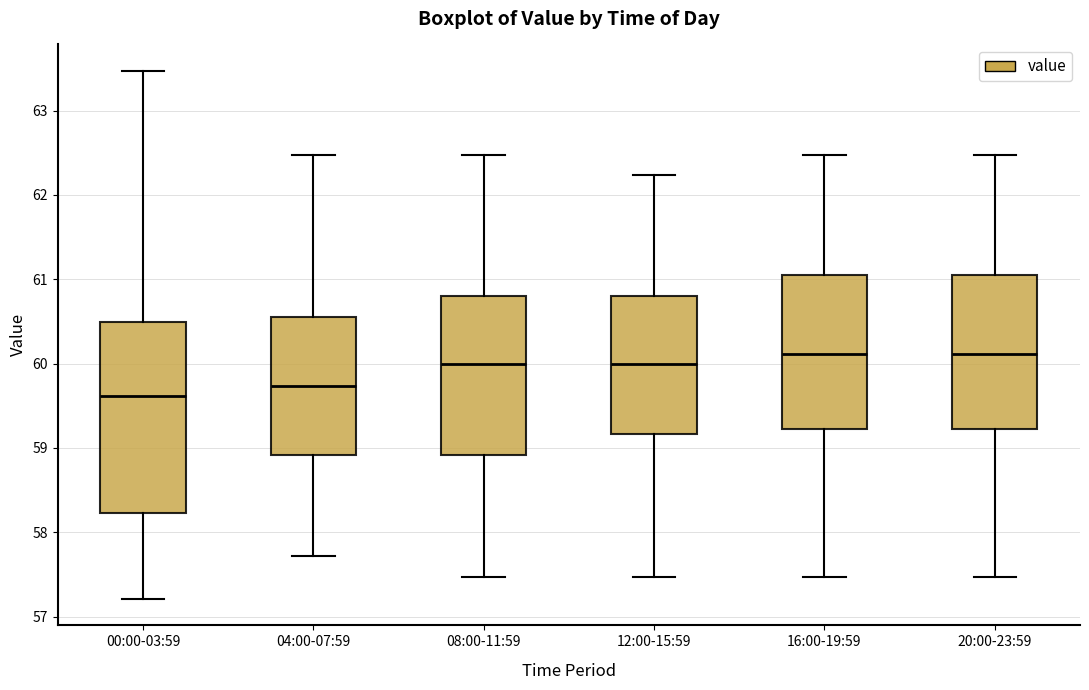

Reading left to right, read every box against the y-axis: the position of its median line, the range the box covers, and the ends of its whiskers. The values are not printed on the chart, so give them approximately, as read against the axis.

00:00-03:59: median 59.6, box 58.2 to 60.5, whiskers 57.2 to 63.5
04:00-07:59: median 59.7, box 58.9 to 60.6, whiskers 57.7 to 62.5
08:00-11:59: median 60.0, box 58.9 to 60.8, whiskers 57.5 to 62.5
12:00-15:59: median 60.0, box 59.2 to 60.8, whiskers 57.5 to 62.2
16:00-19:59: median 60.1, box 59.2 to 61.1, whiskers 57.5 to 62.5
20:00-23:59: median 60.1, box 59.2 to 61.1, whiskers 57.5 to 62.5